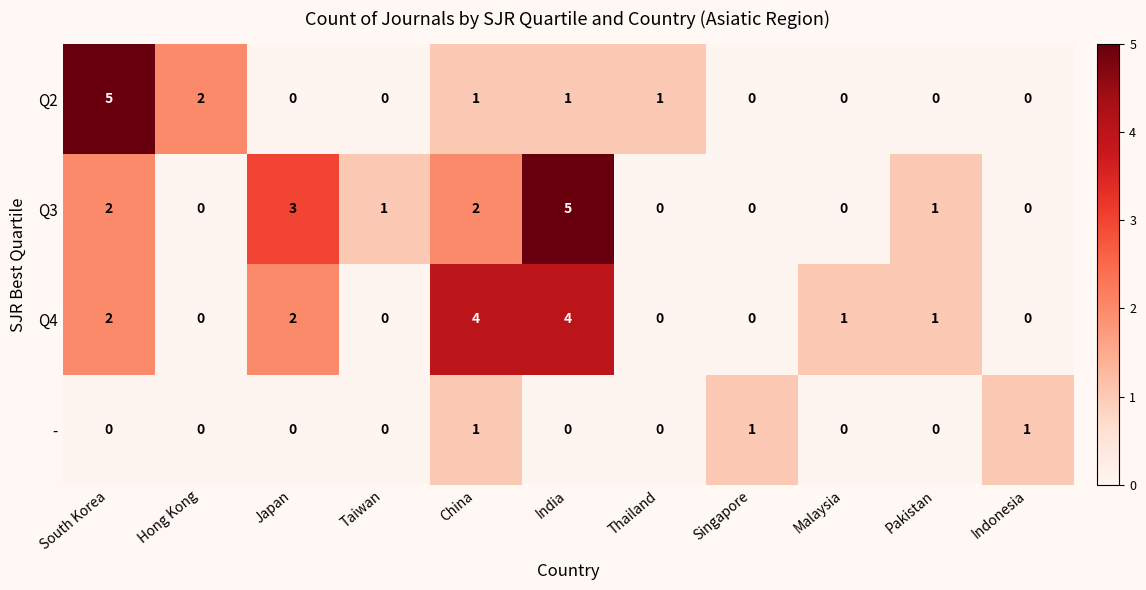

What is the highest value of the Q2 series?

5